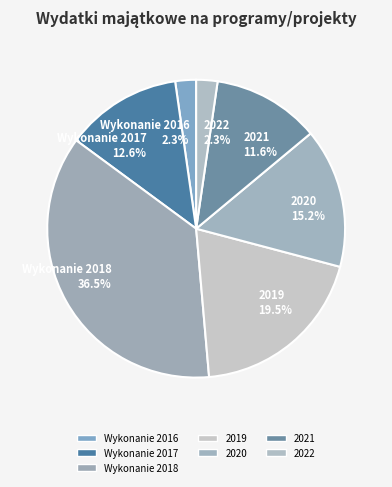

What is the largest slice in the pie chart?

Wykonanie 2018